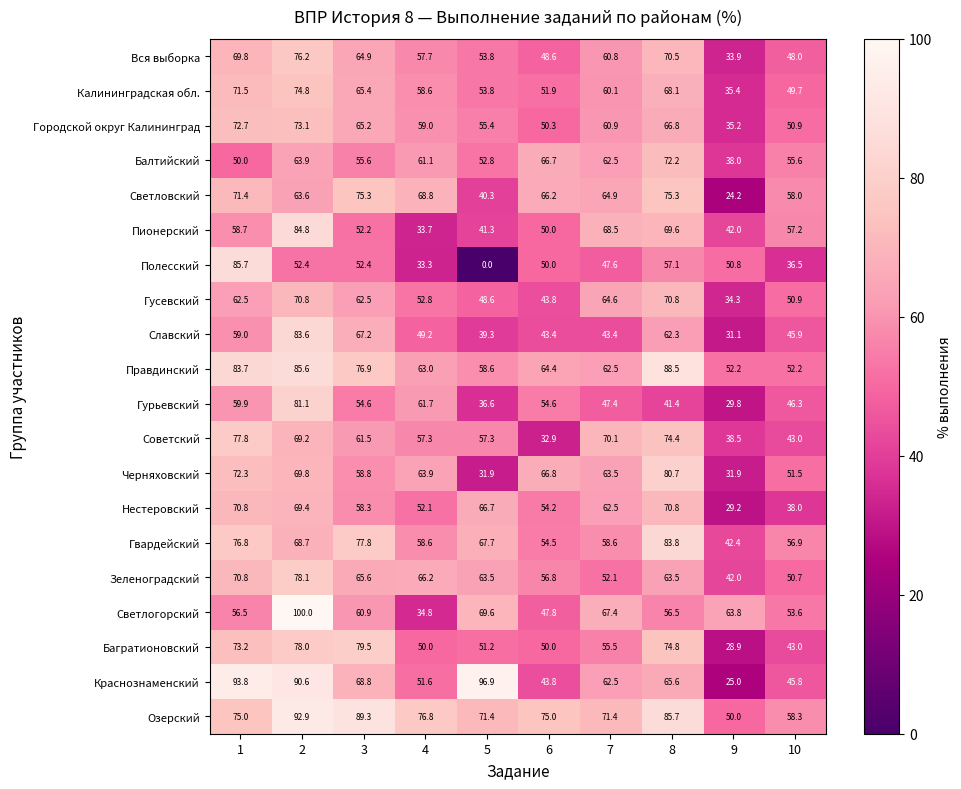

The value of Светлогорский at 5 is 112.1. True or false?

False